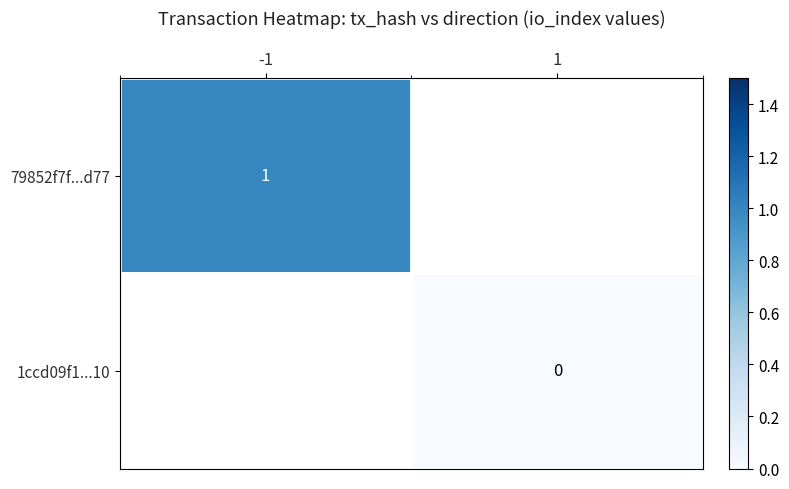

The value of 79852f7f...d77 at -1 is 1. True or false?

True